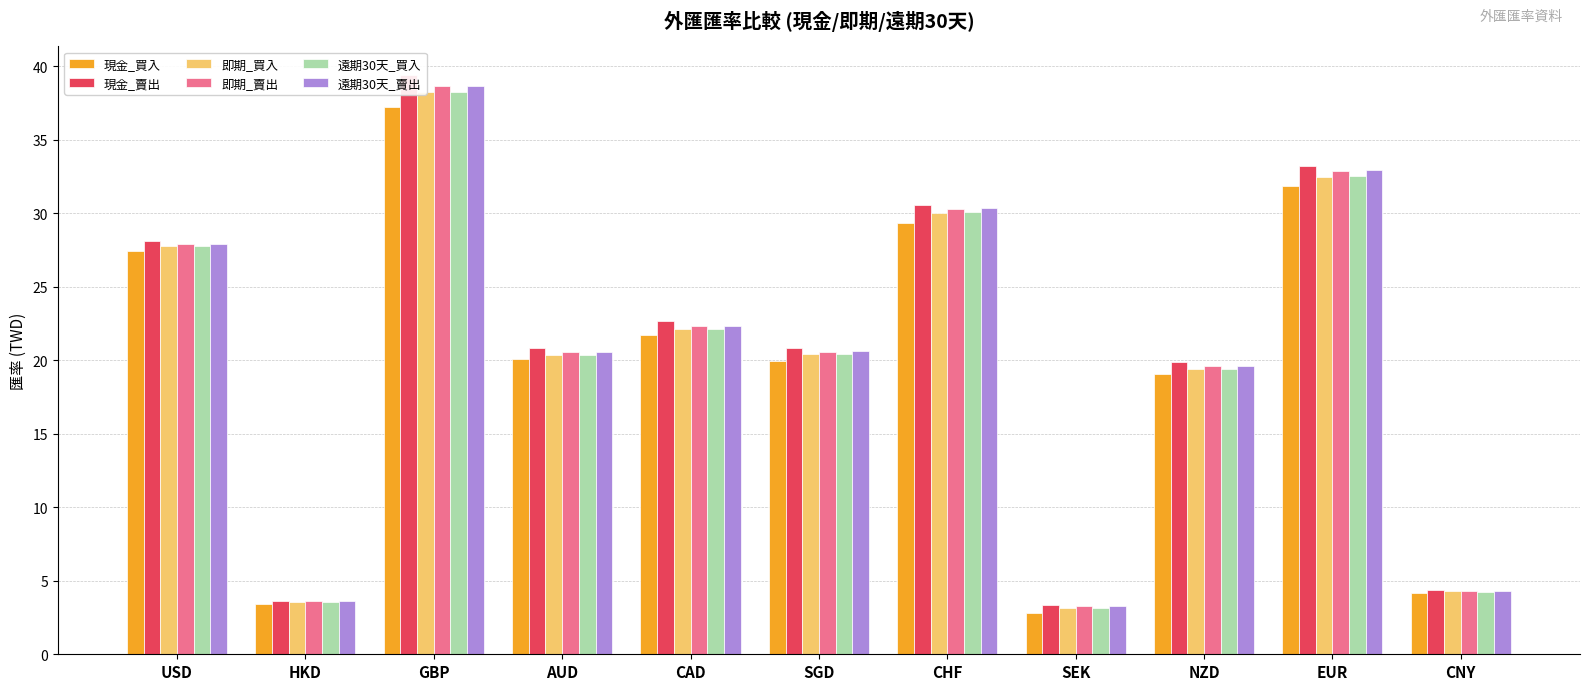

How many categories are shown in the chart?

11